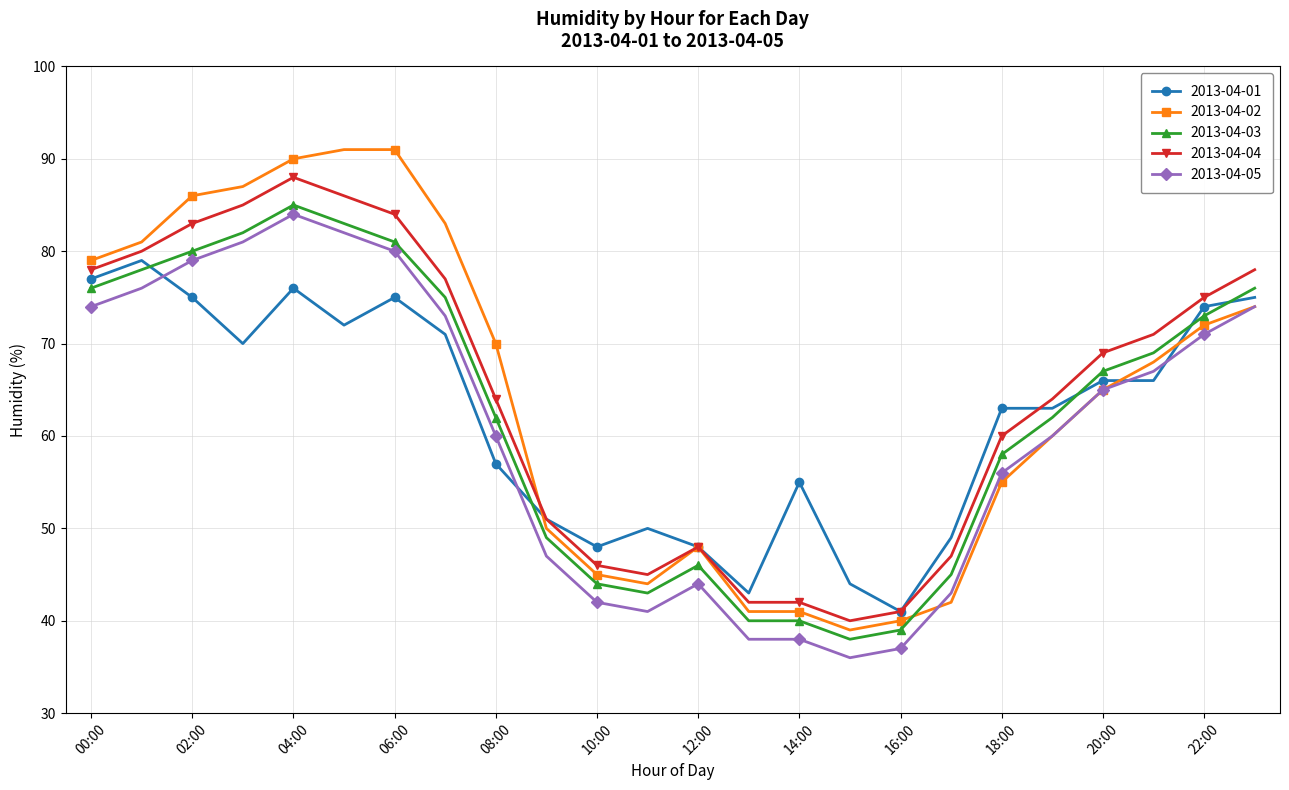

What are all the series names shown in the legend?

2013-04-01, 2013-04-02, 2013-04-03, 2013-04-04, 2013-04-05